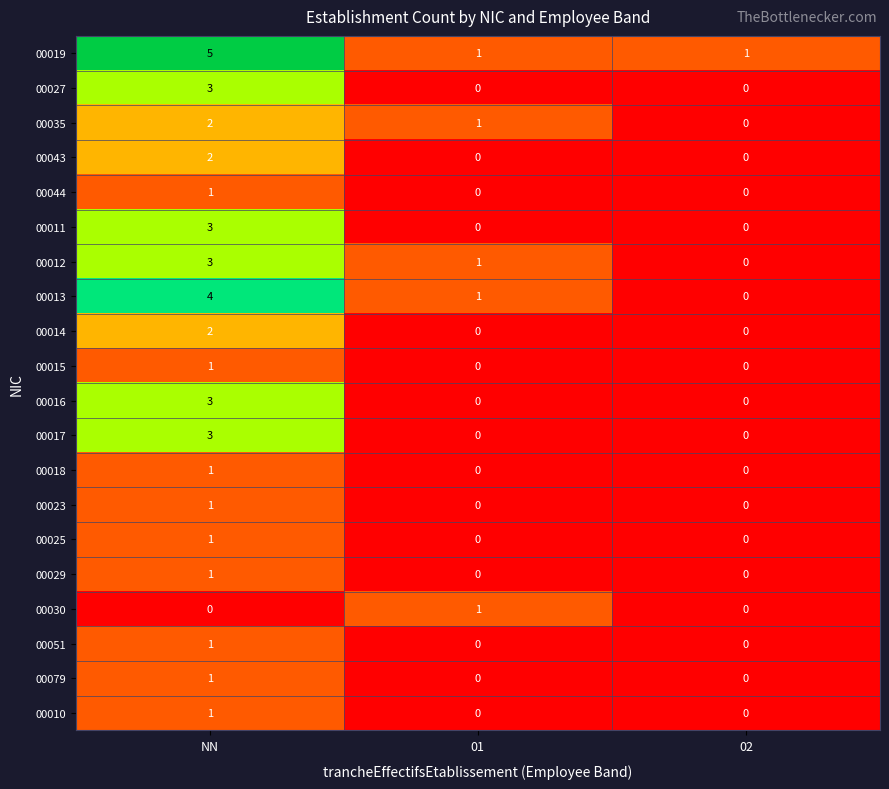

What is the difference between the maximum and minimum values in the 00027 series?

3